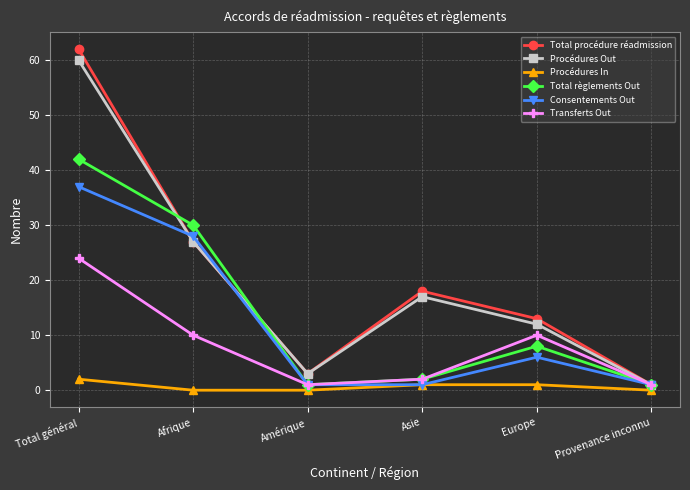

Is the value of Total règlements Out at Provenance inconnu greater than the value of Transferts Out at Europe?

No